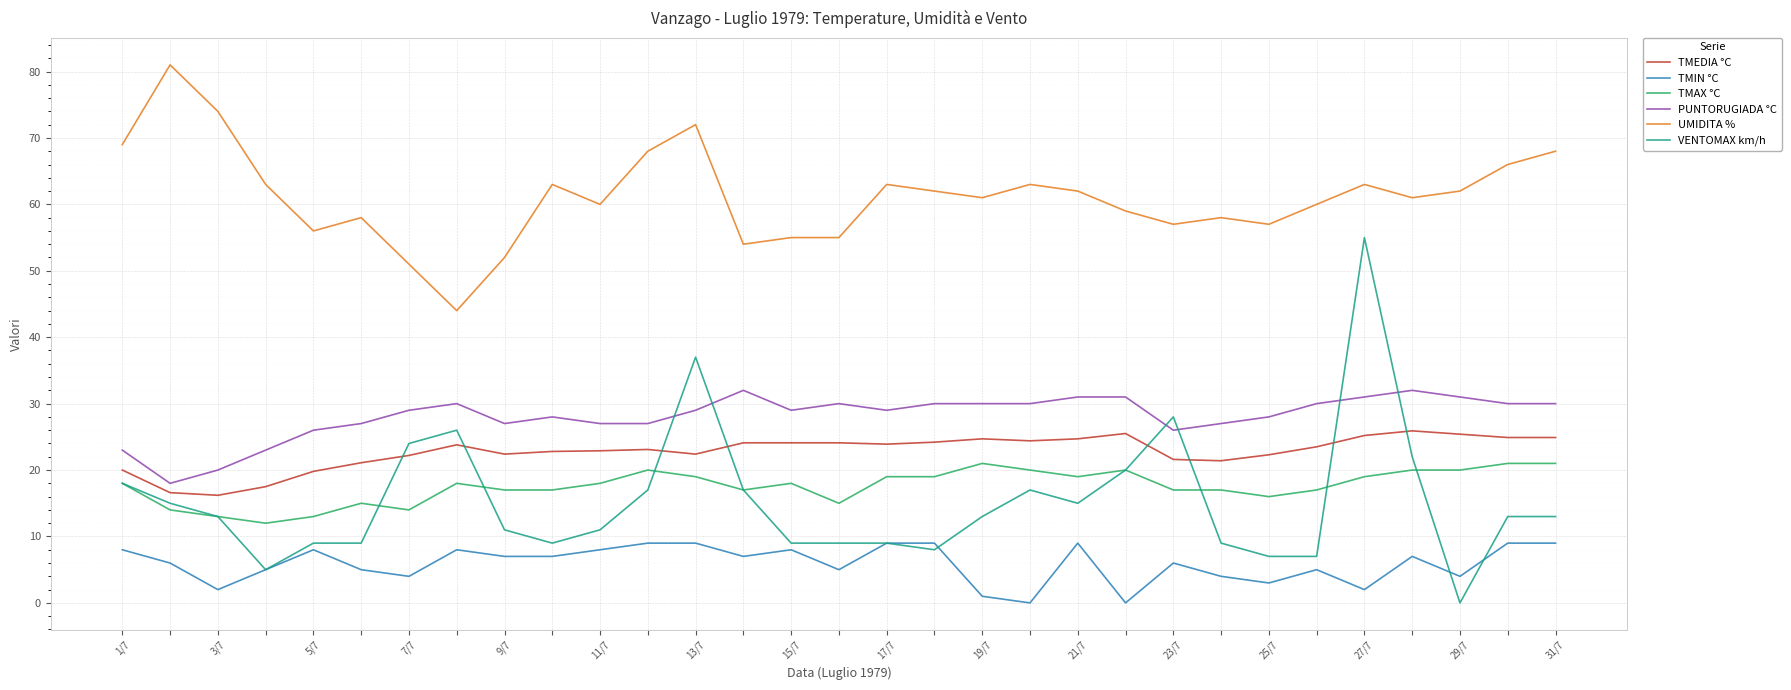

List the series in order of their peak value, highest first.

UMIDITA %, VENTOMAX km/h, PUNTORUGIADA °C, TMEDIA °C, TMAX °C, TMIN °C